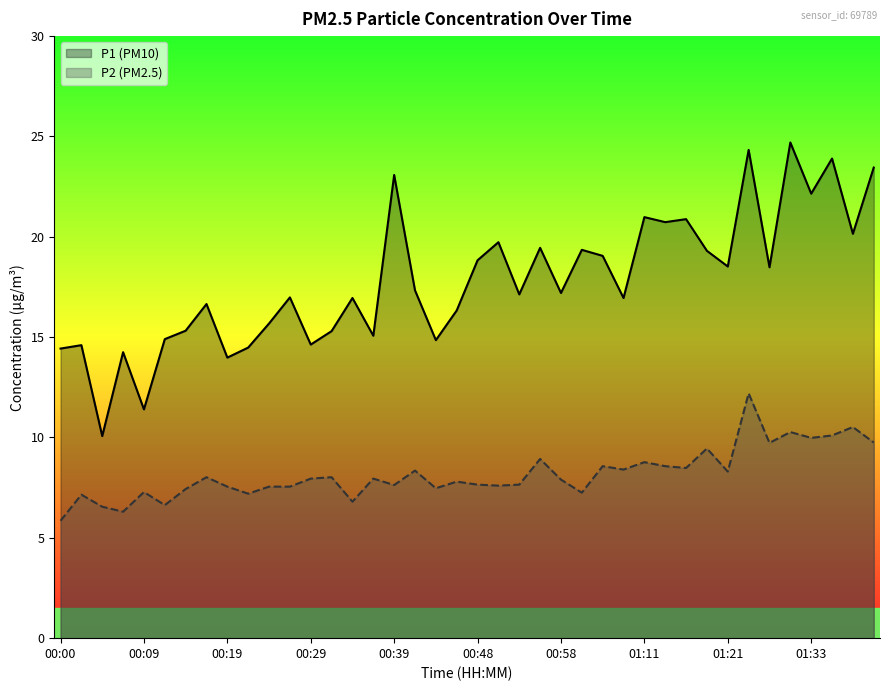

Is it true that P2 (PM2.5) equals 2.6 at 18?

False